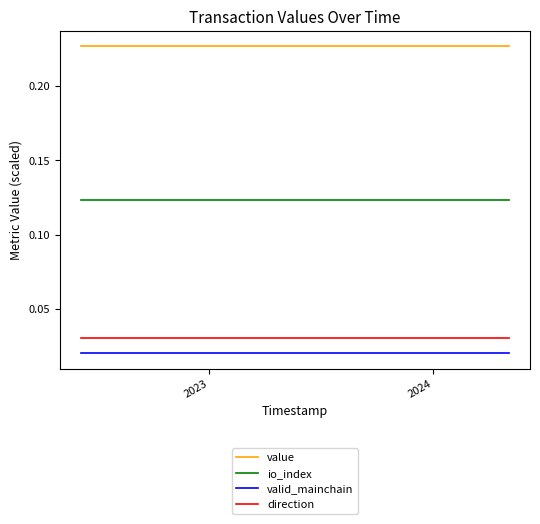

True or false: valid_mainchain and io_index intersect in this chart.

False